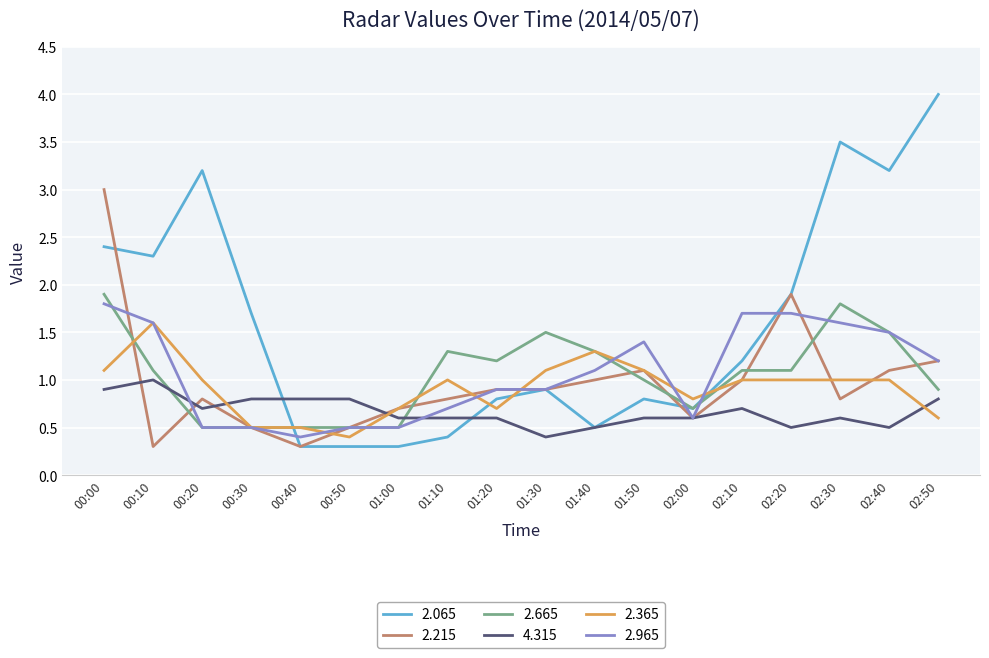

What is the total value across all series at 02:40?

8.8